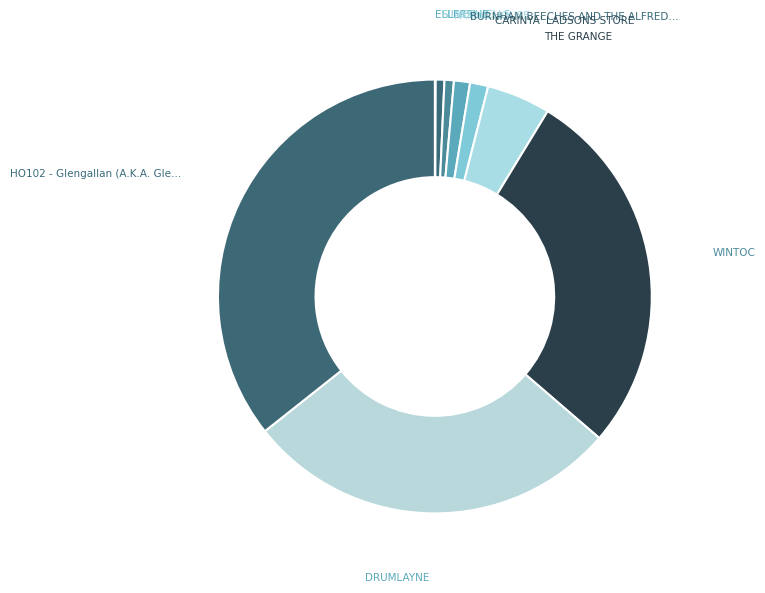

Does any single category account for the majority?

No